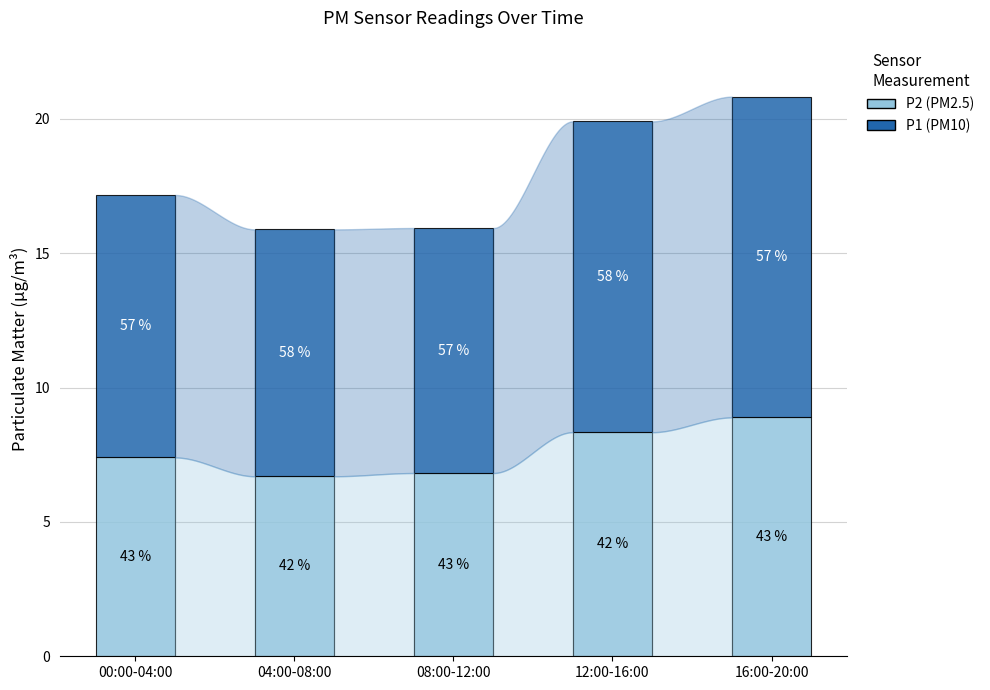

How many bars are there in total?

5